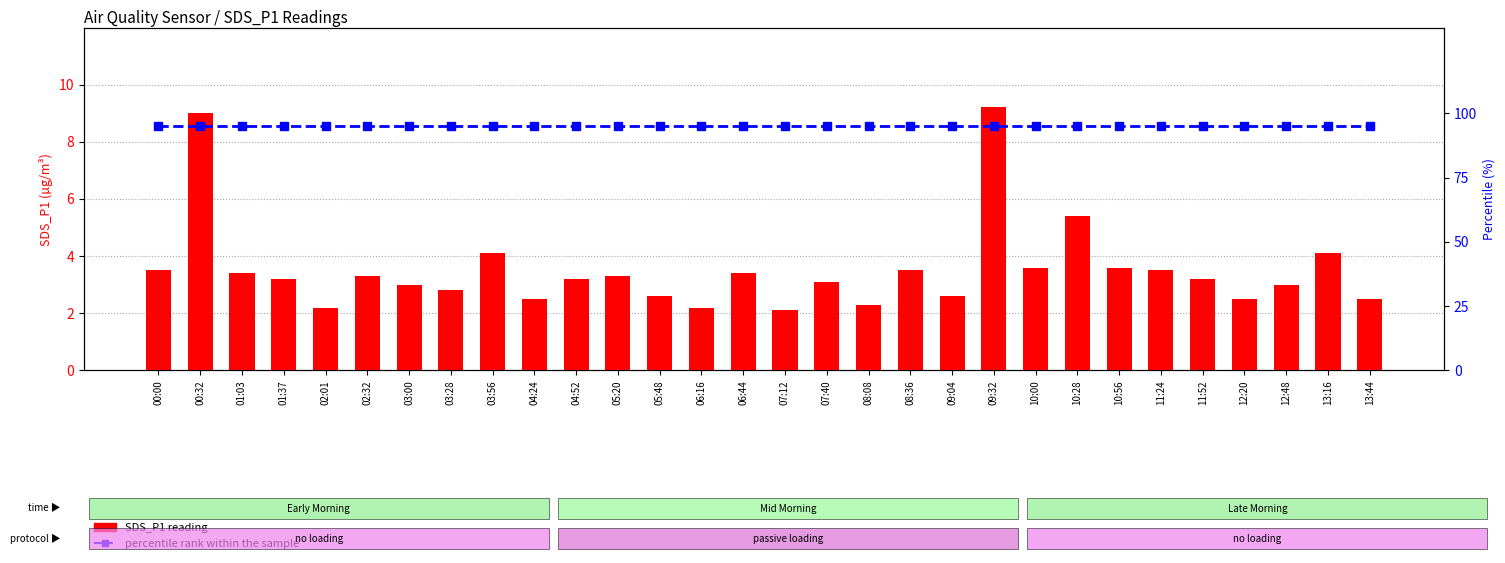

The value of SDS_P1 reading at 02:32 is 3.3. True or false?

True